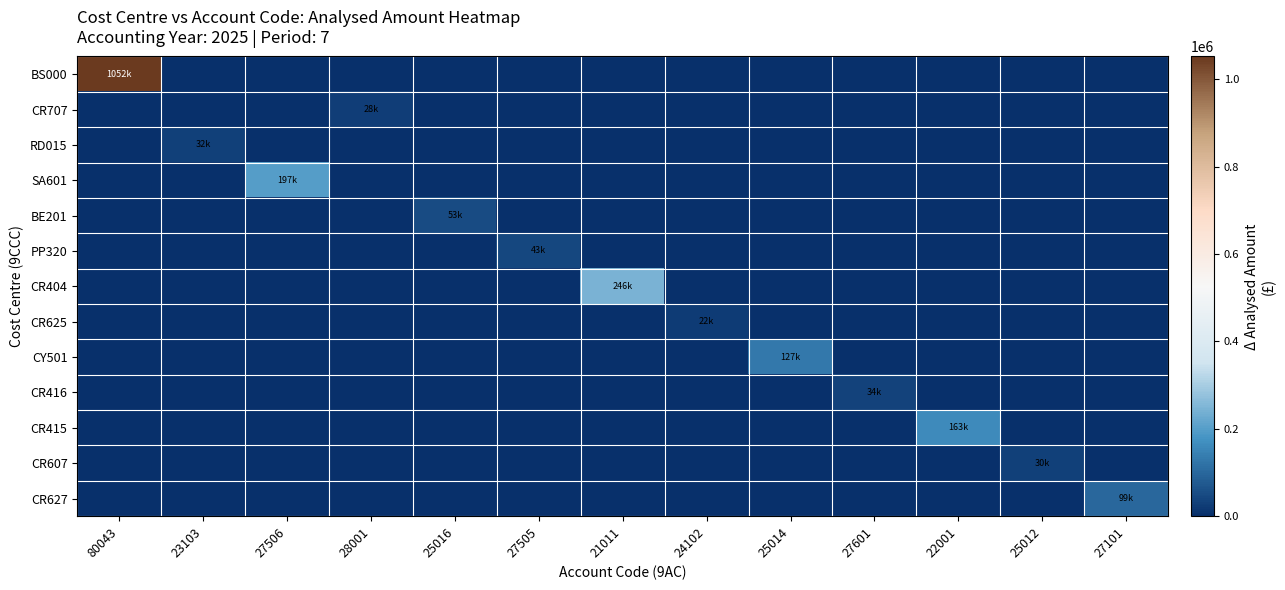

Which series has the widest spread of values?

BS000